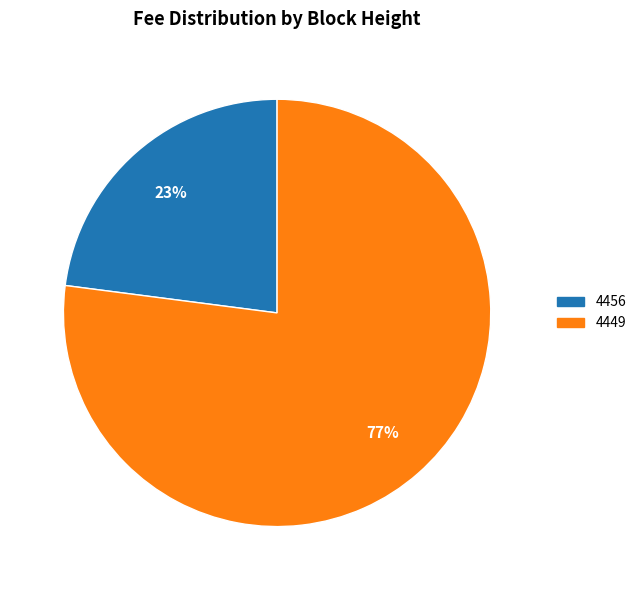

To the nearest percent, what is the difference between the 4449 and 4456 slice percentages?

54%